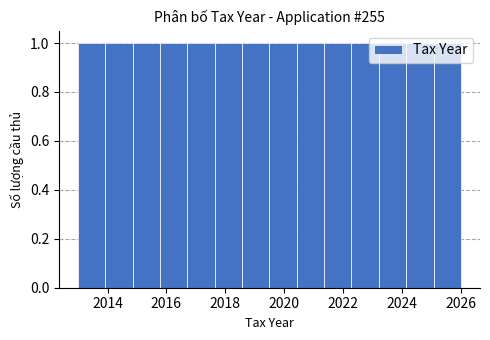

How tall is the bar that spans 2018.6 to 2019.6 on the x-axis? Neither the bar edges nor the heights are printed on the chart, so give them approximately, as read against the axes.

1